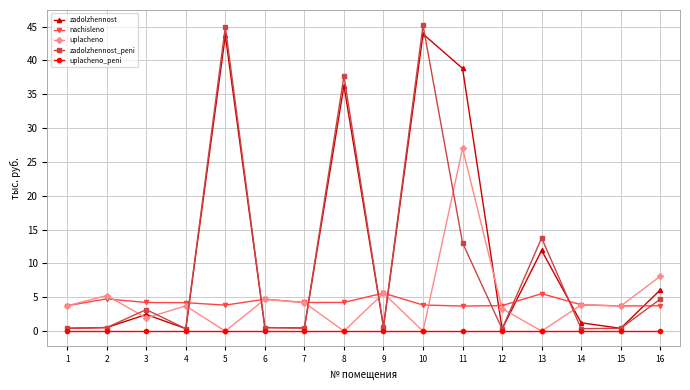

What is the difference between the highest and lowest values at 13?

13.8